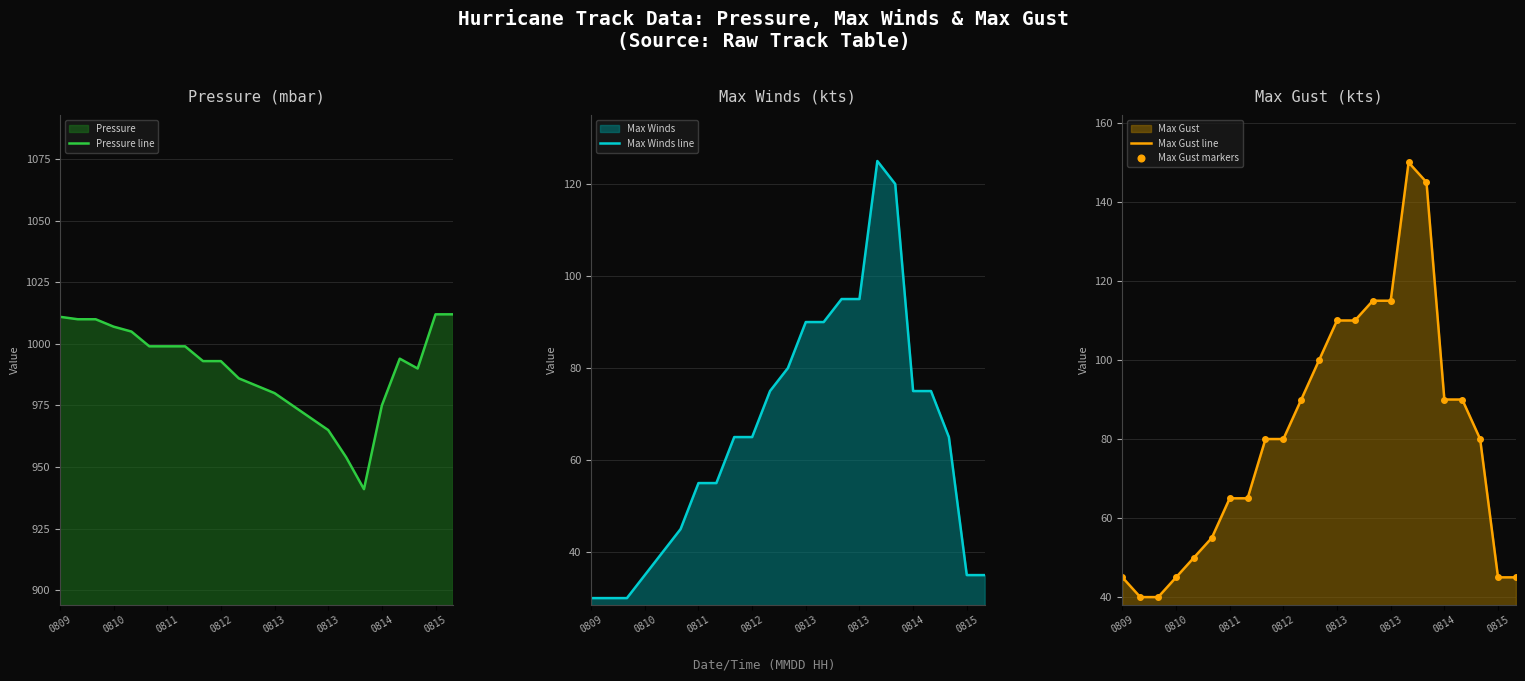

At which category does Pressure line reach its first local valley?

17